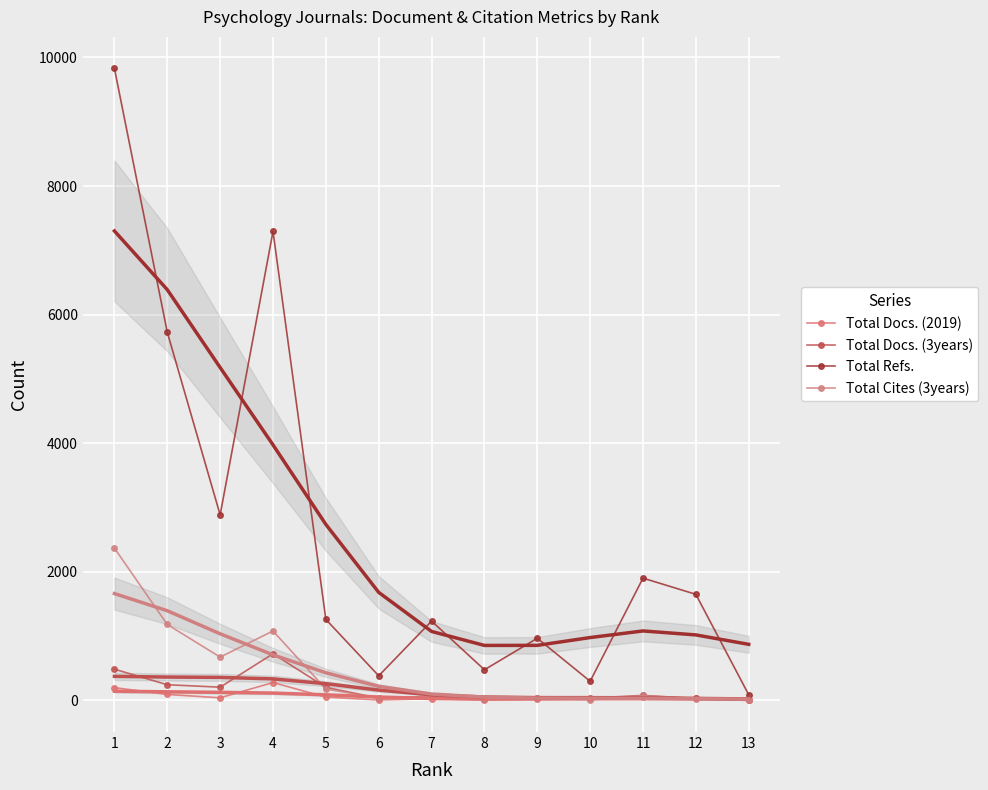

At which label does Total Docs. (3years) reach its minimum?

13